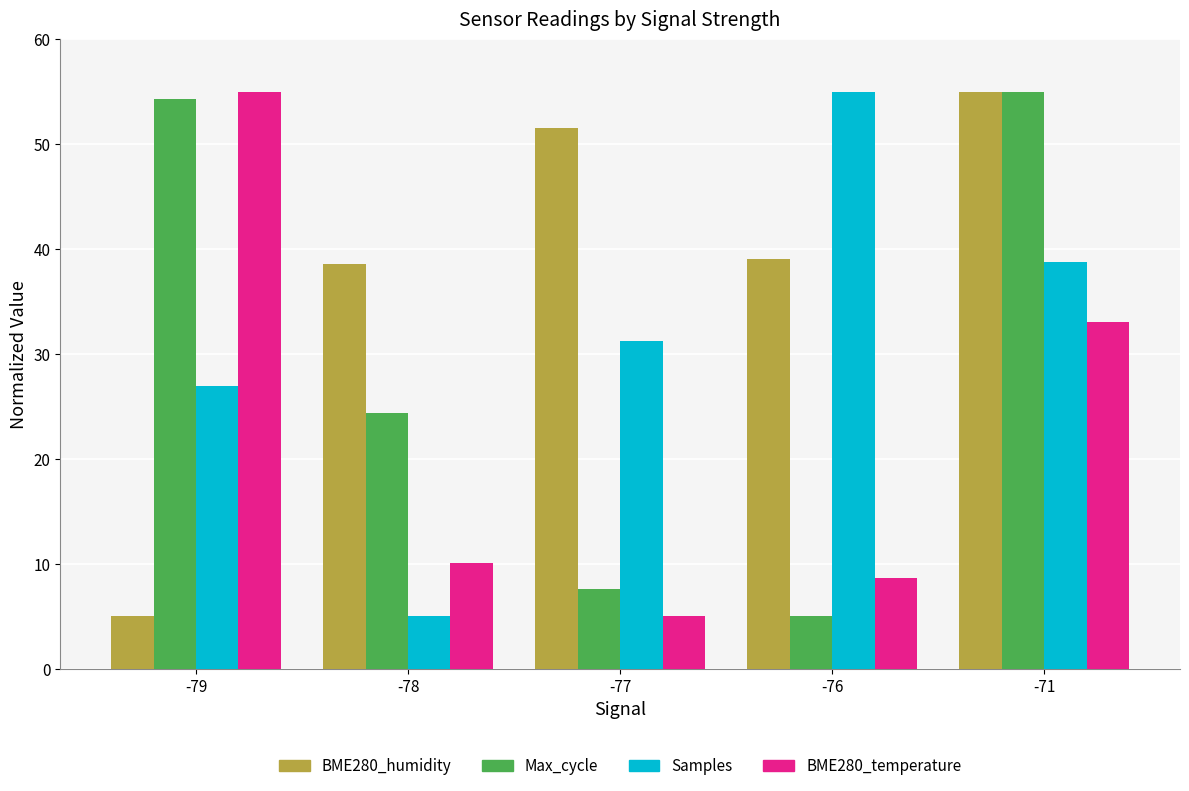

Count the number of categories in the chart.

5